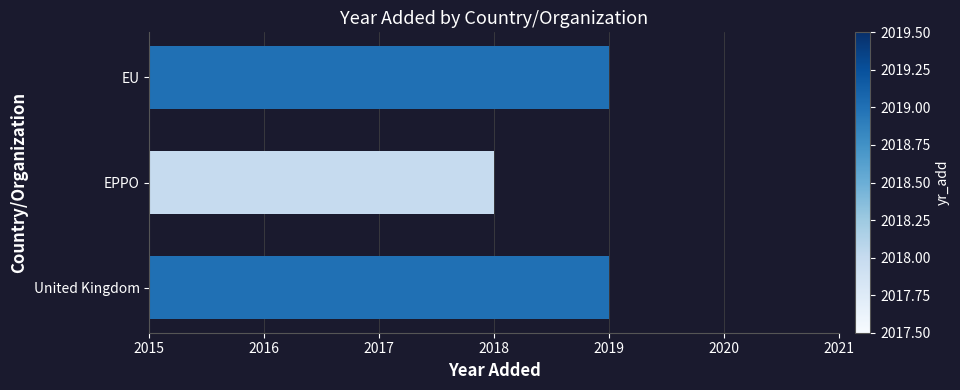

Count the number of data series in this chart.

1